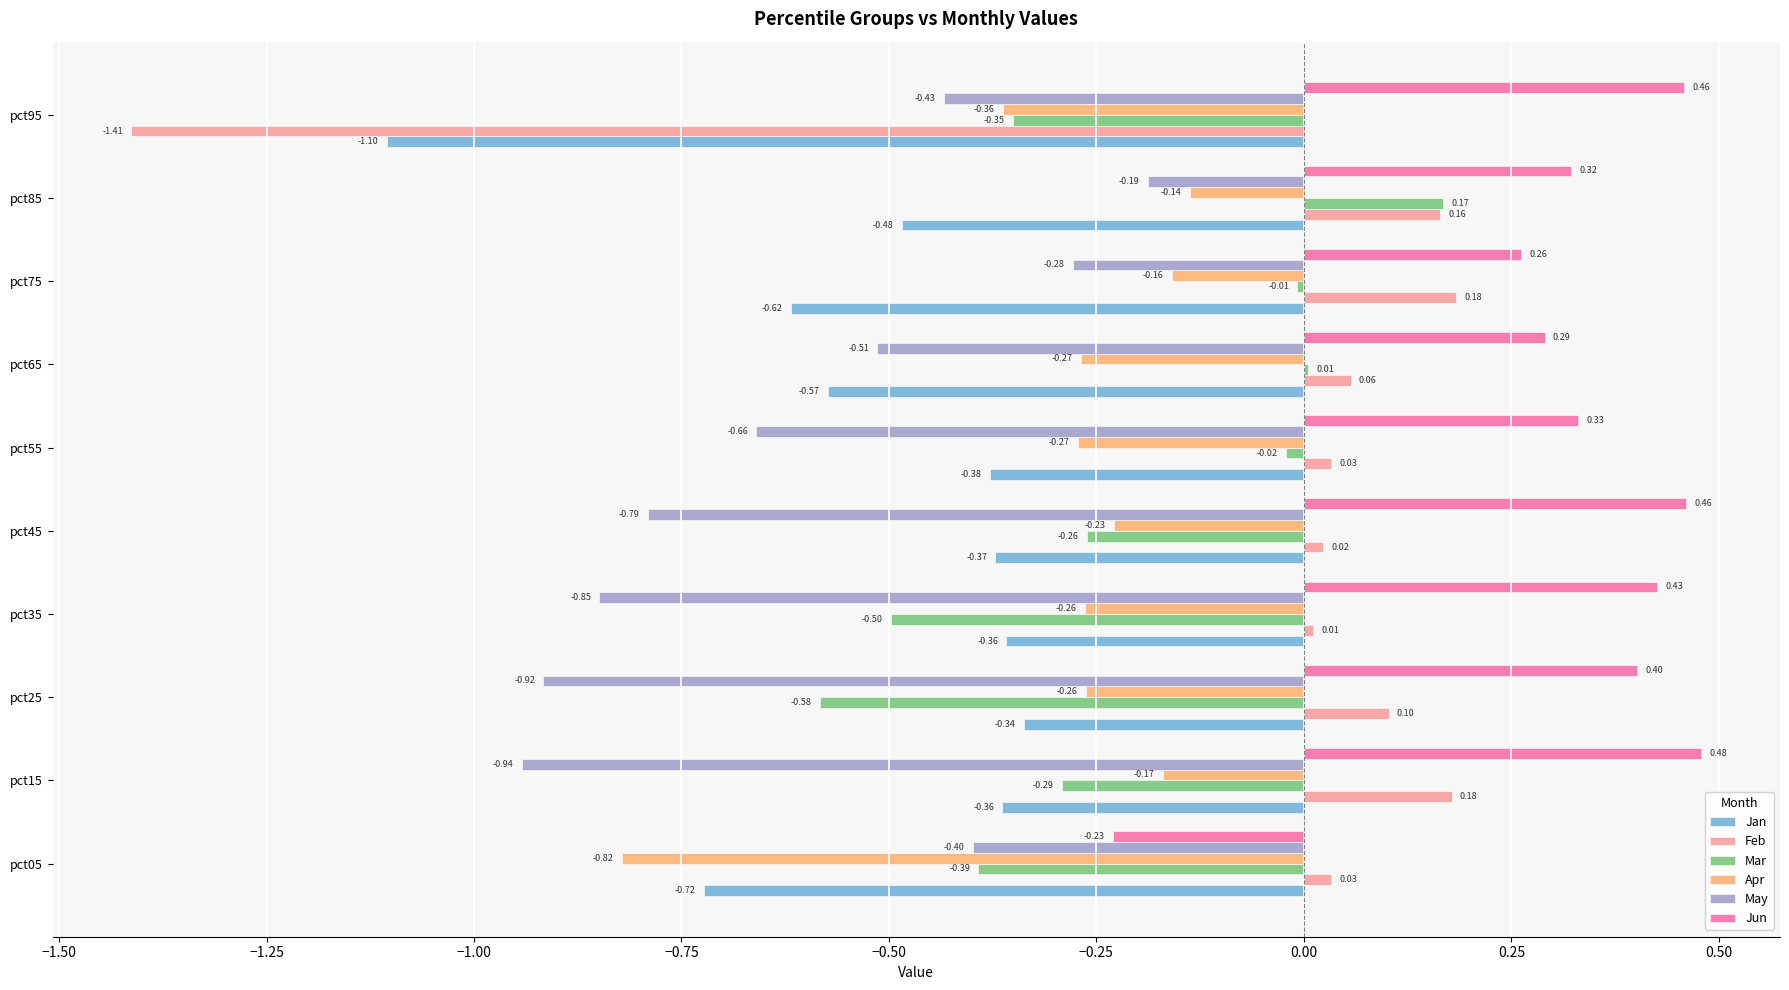

What is the sum of all Mar values?

-2.2